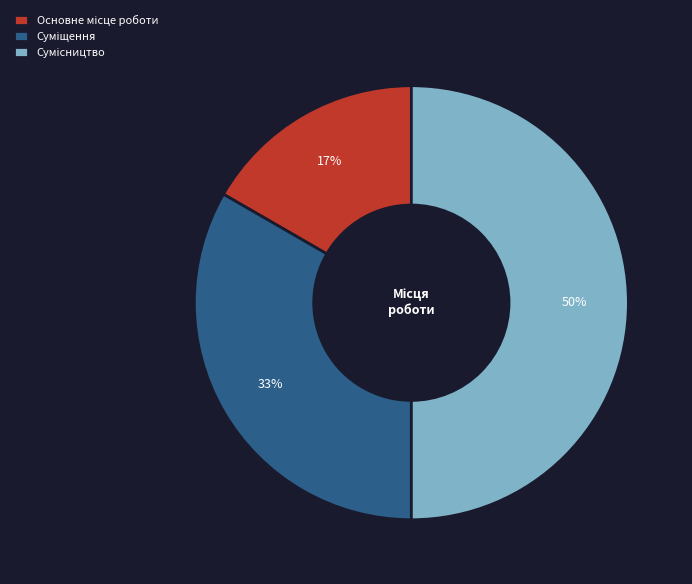

To the nearest percent, what is the average slice percentage?

33%